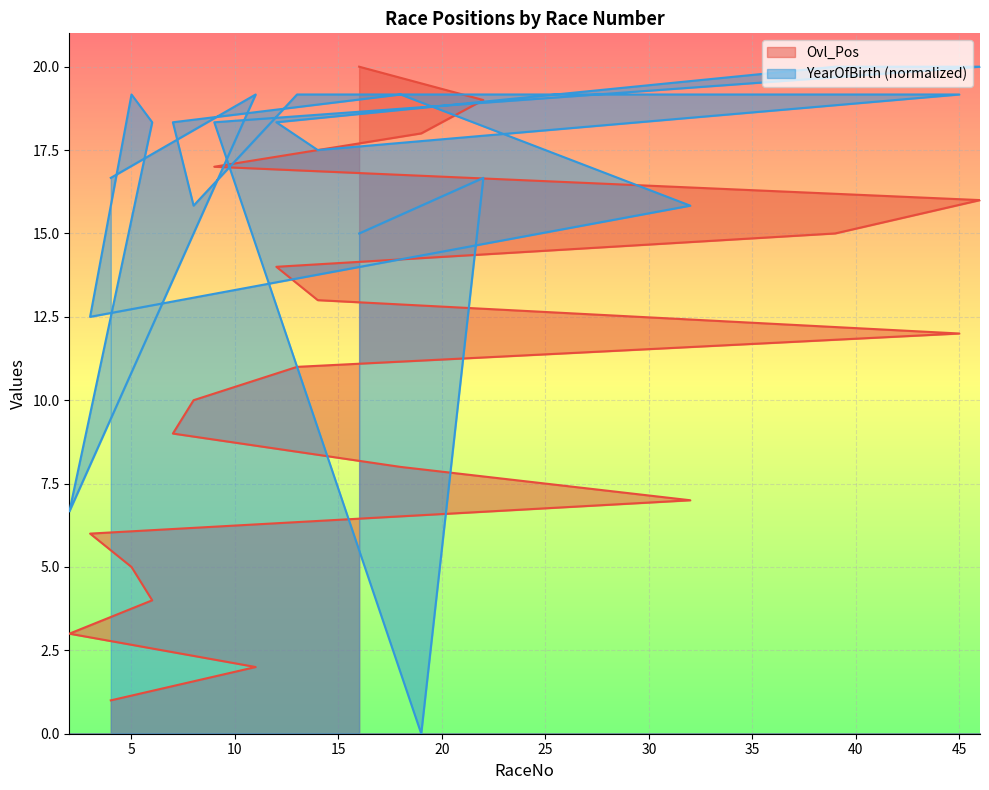

What is the average value of the Ovl_Pos series?

10.5